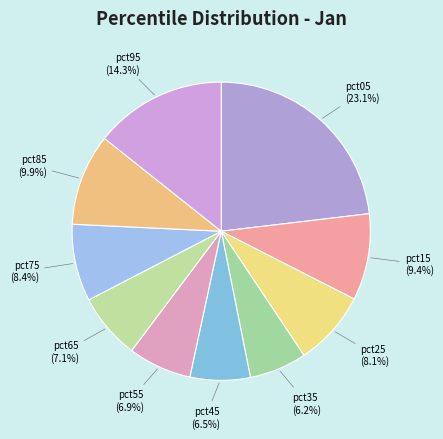

Which slice is the smallest?

pct35